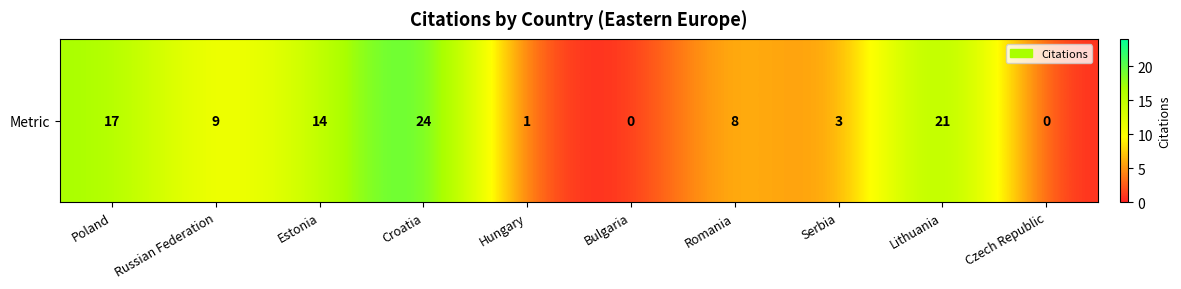

What is the sum of all values?

97